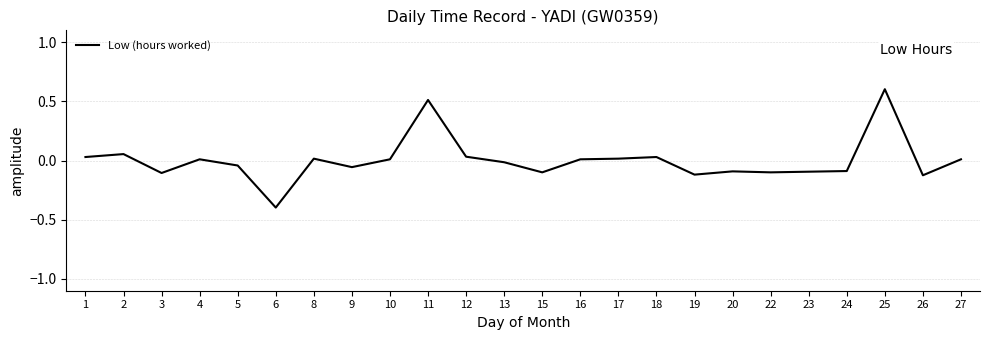

Which category has the lowest value across all series?

6